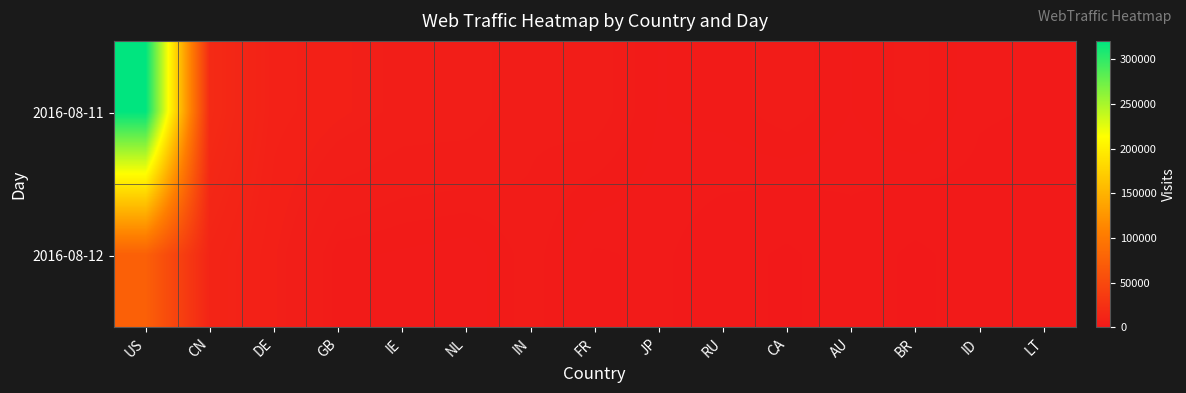

What is the minimum value shown in the chart?

296